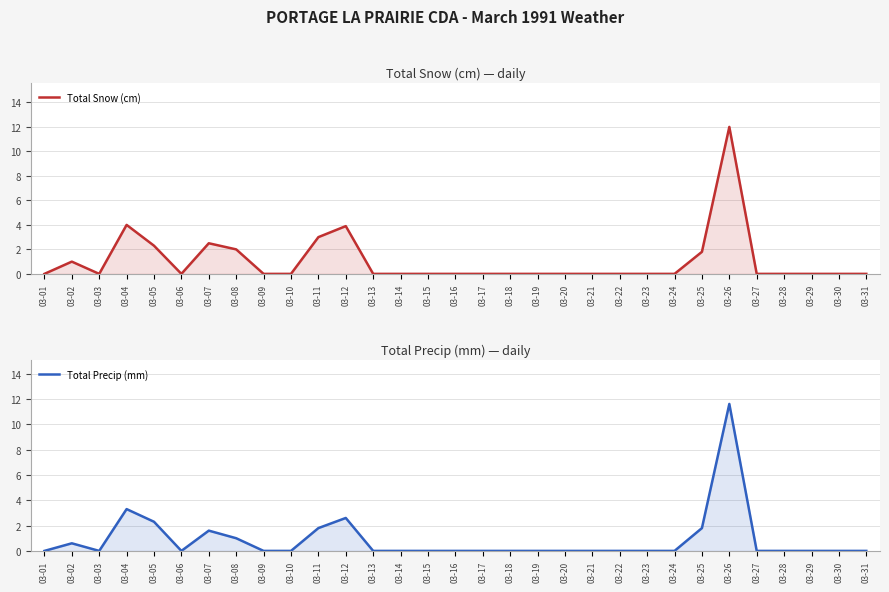

How many lines are shown in the chart?

2